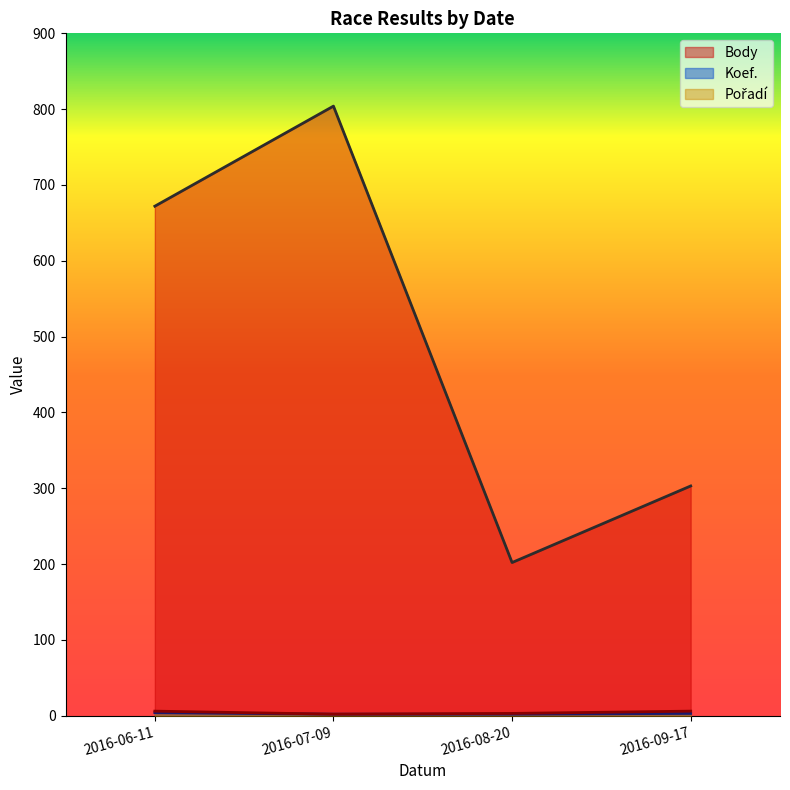

At which label is Koef. closest to 3?

2016-09-17